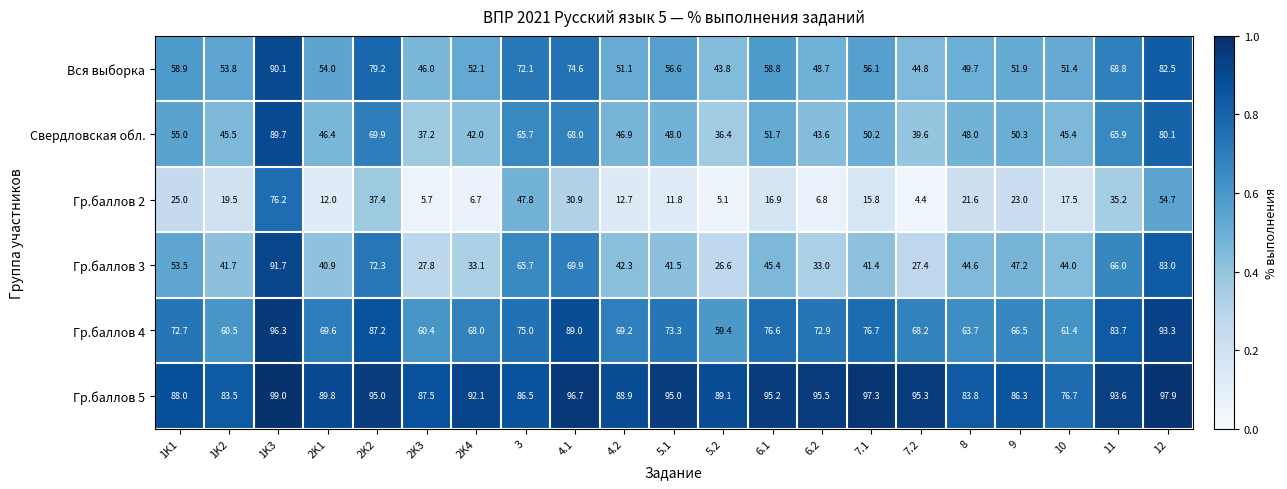

Count the number of data series in this chart.

6